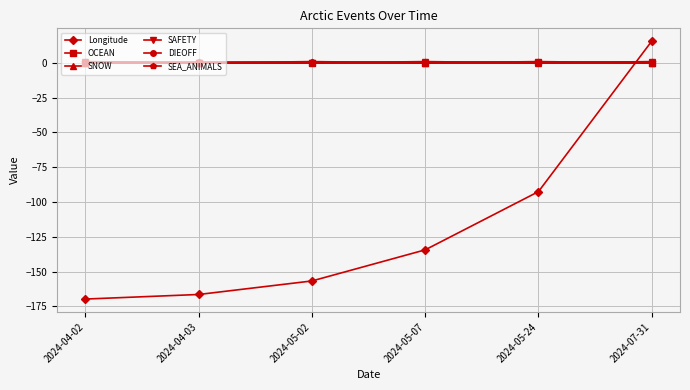

True or false: SNOW has a value of 0.0 at 2024-04-02.

True